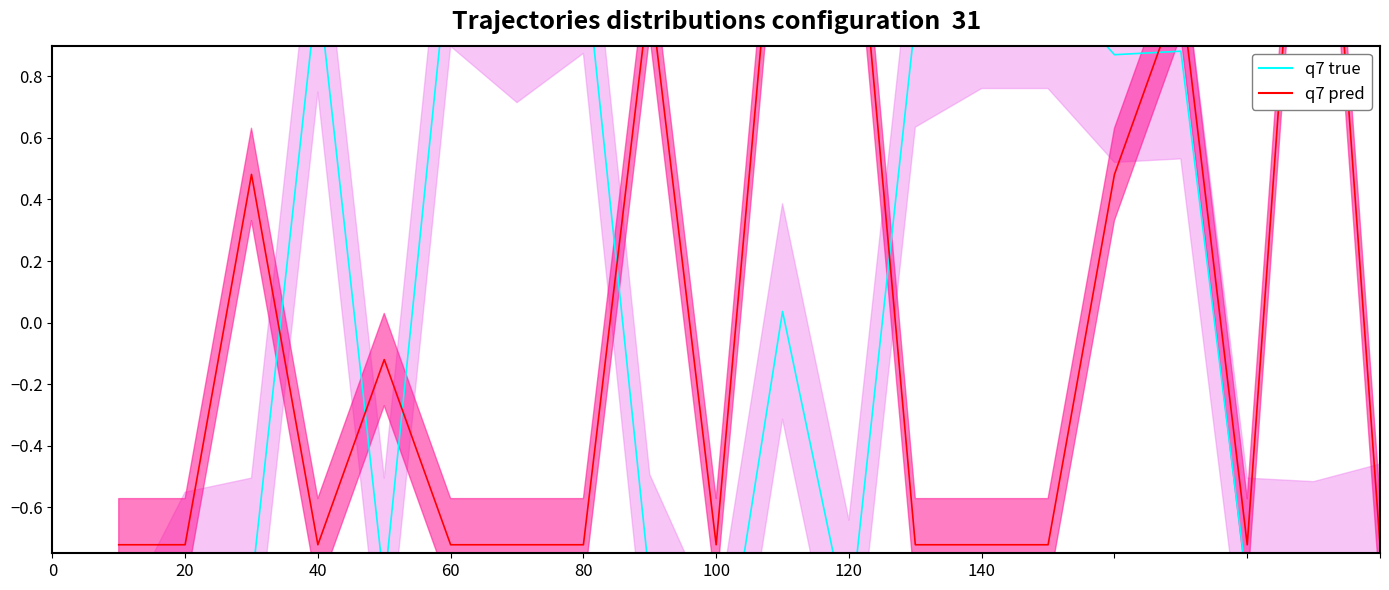

What is the spread (max minus min) of values at 140?

1.8